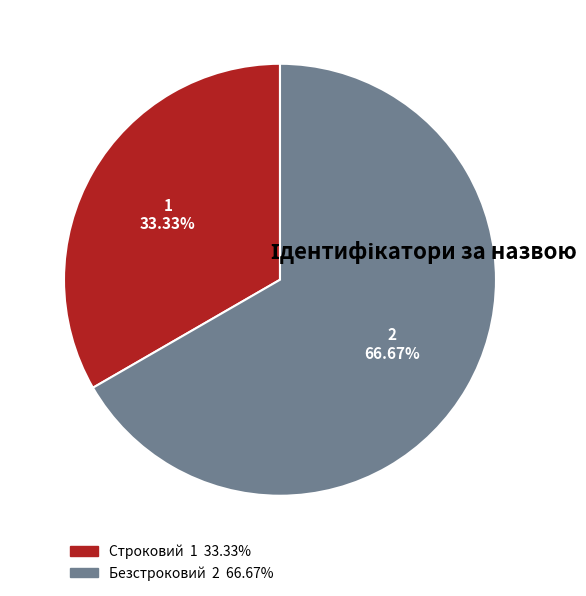

What percentage is the Безстроковий slice, to the nearest percent?

67%